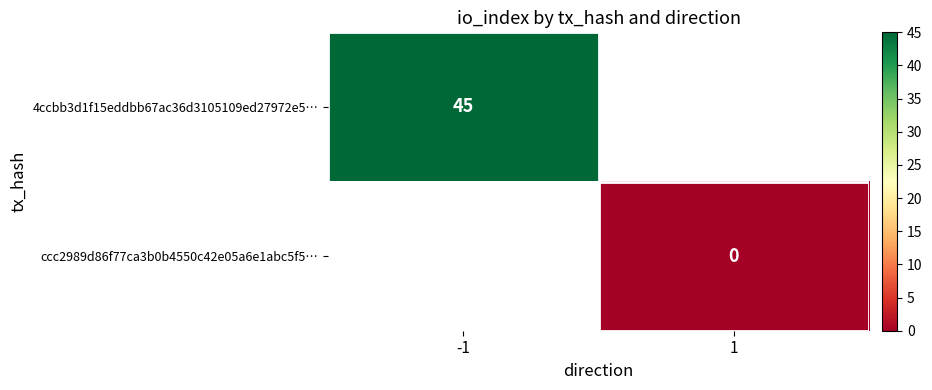

Which label corresponds to the largest value in the chart?

-1